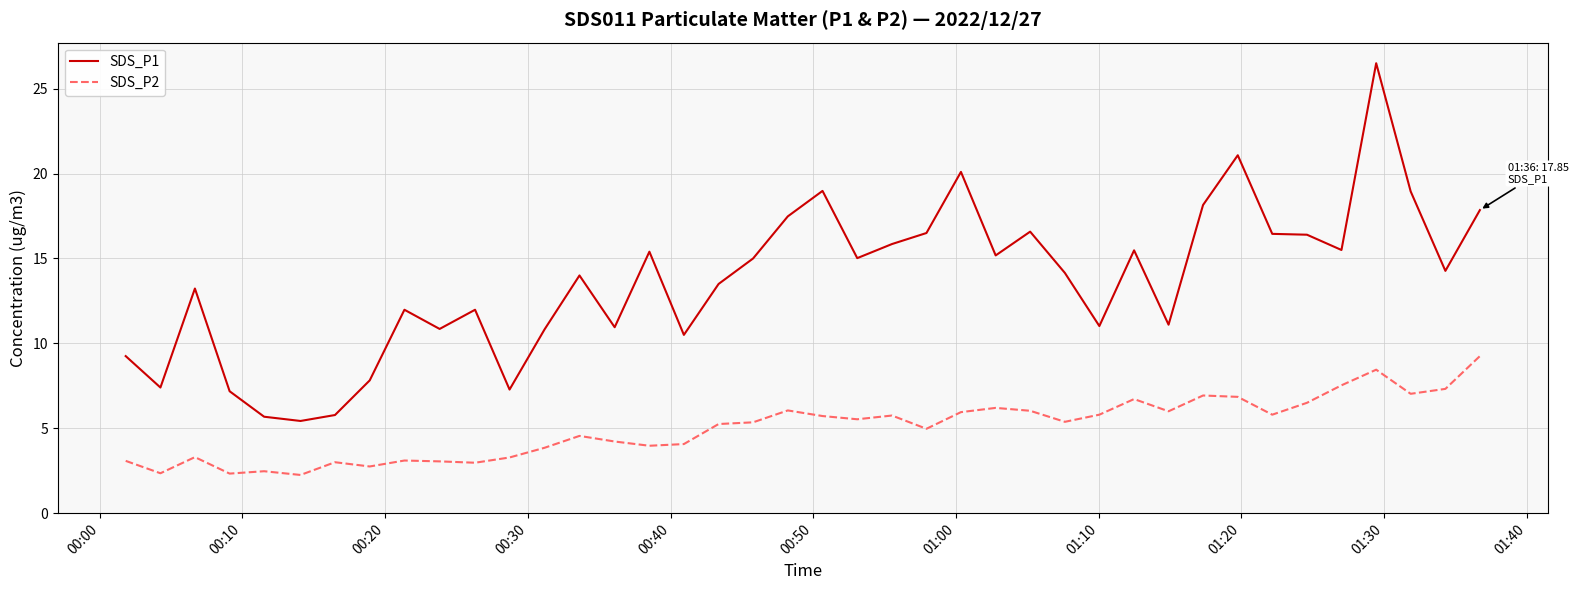

Which series has the largest range (max minus min)?

SDS_P1